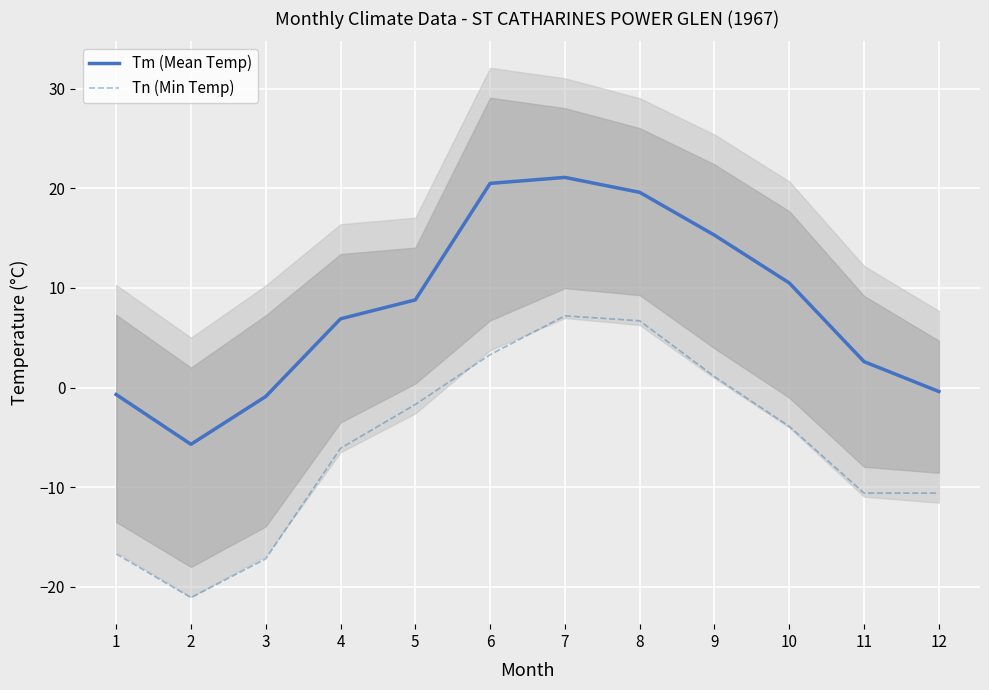

How many distinct data groups are displayed?

2